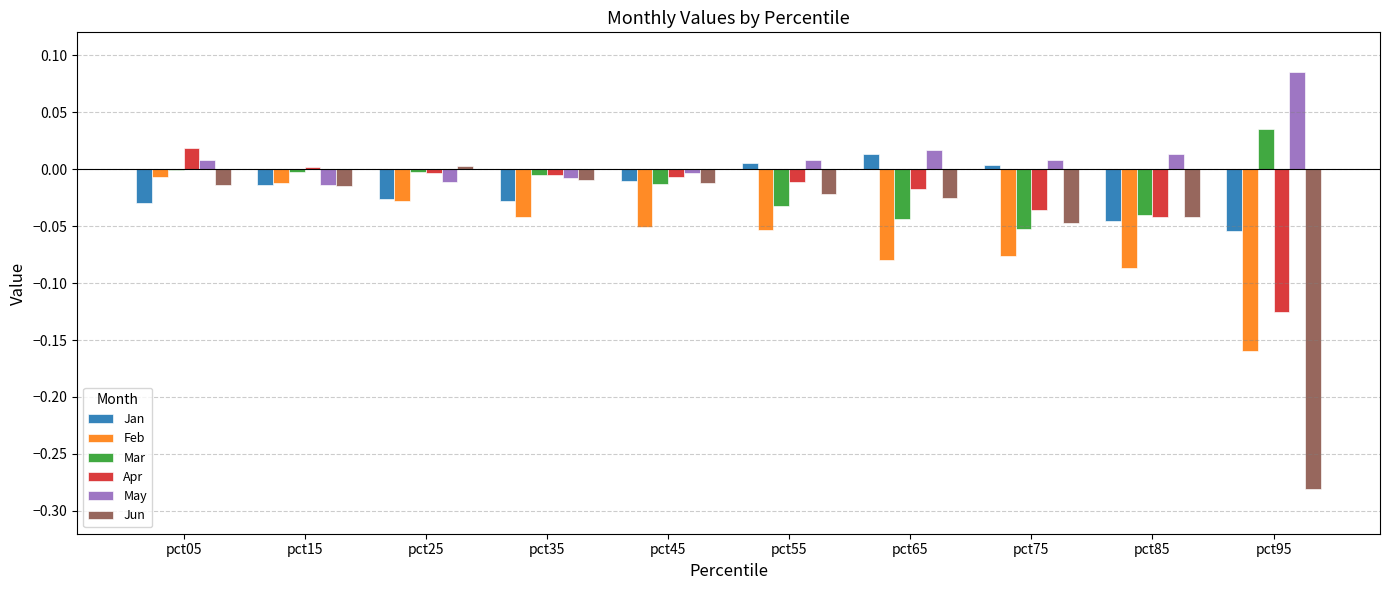

How many data points does each series have?

10